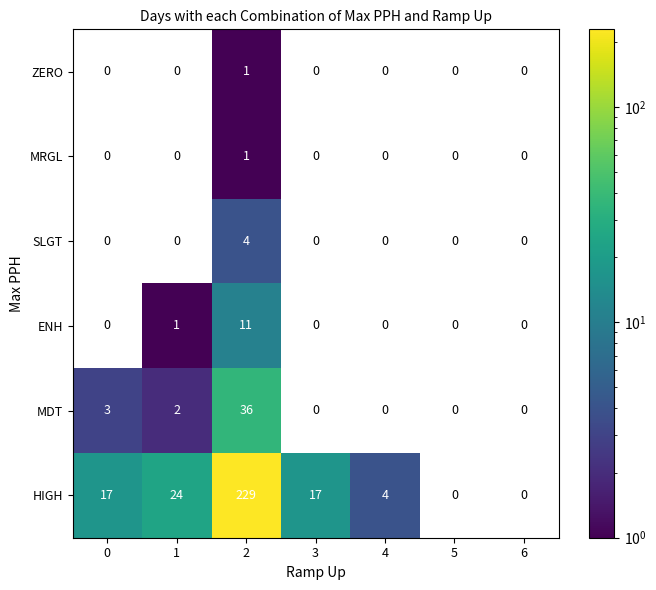

What is the spread (max minus min) of values at 2?

228